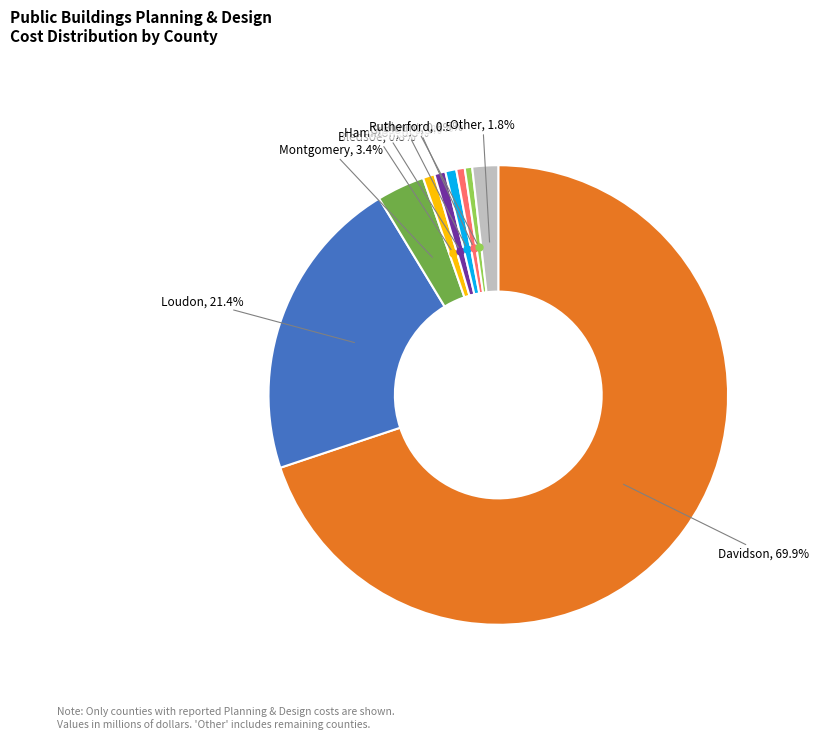

To the nearest percent, what is the difference between the largest and smallest slice percentages?

69%